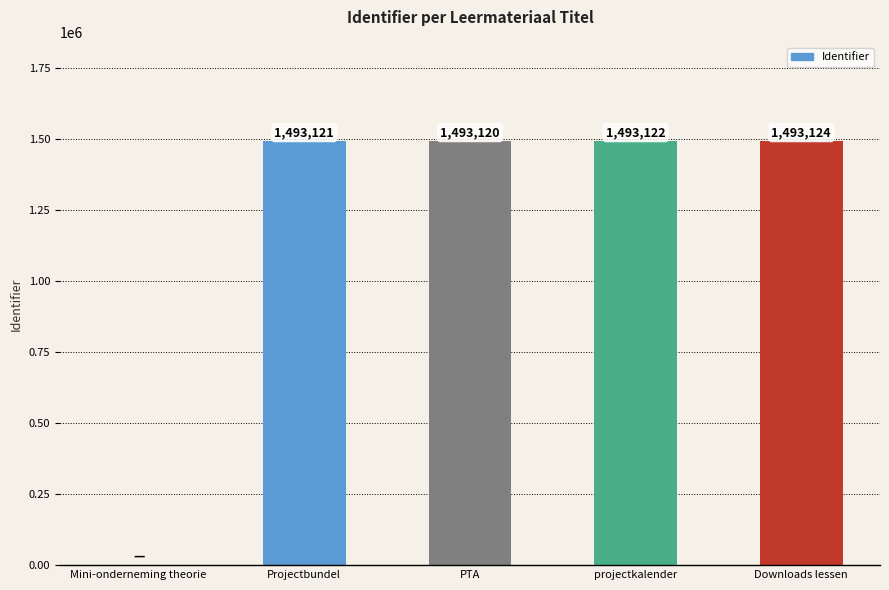

The value at Downloads lessen is 1493124. True or false?

True